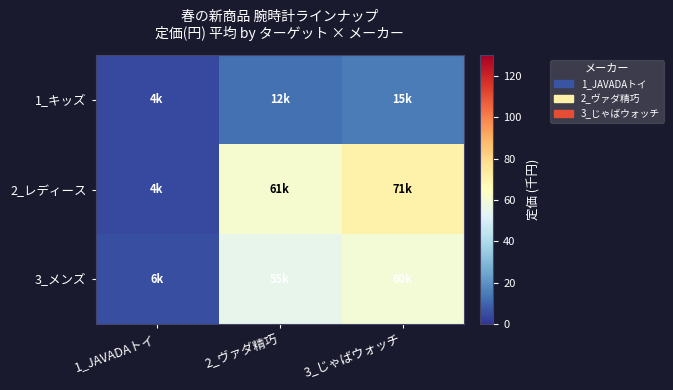

List the series in order of their peak value, lowest first.

1_キッズ, 3_メンズ, 2_レディース